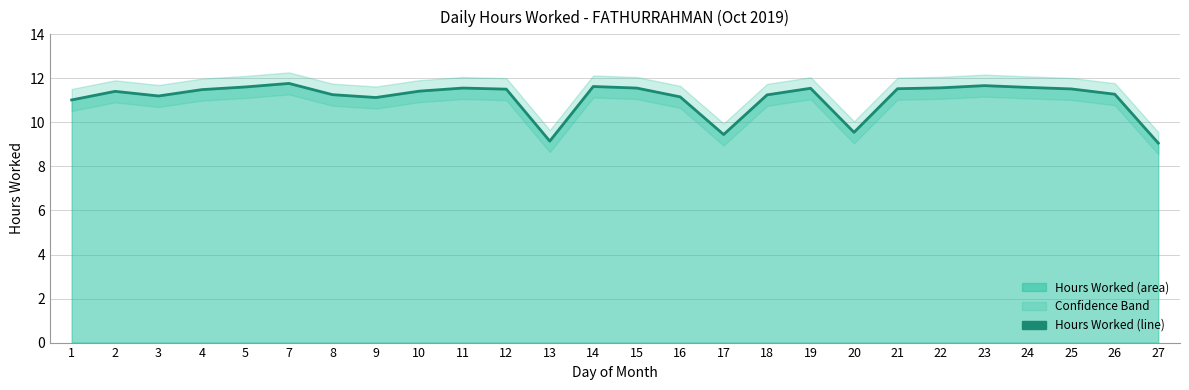

Reading left to right, transcribe all the data shown in this chart.

11.0	11.4	11.2	11.5	11.6	11.8	11.3	11.1	11.4	11.6	11.5	9.2	11.6	11.6	11.2	9.4	11.2	11.6	9.6	11.5	11.6	11.7	11.6	11.5	11.3	9.1